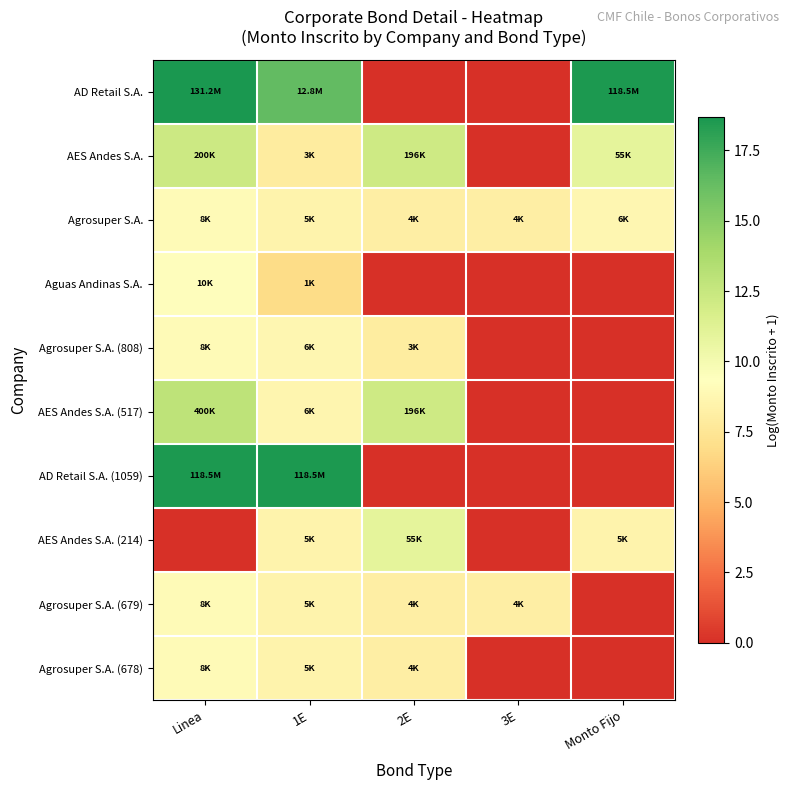

Which series has the largest total across all categories?

AD Retail S.A.